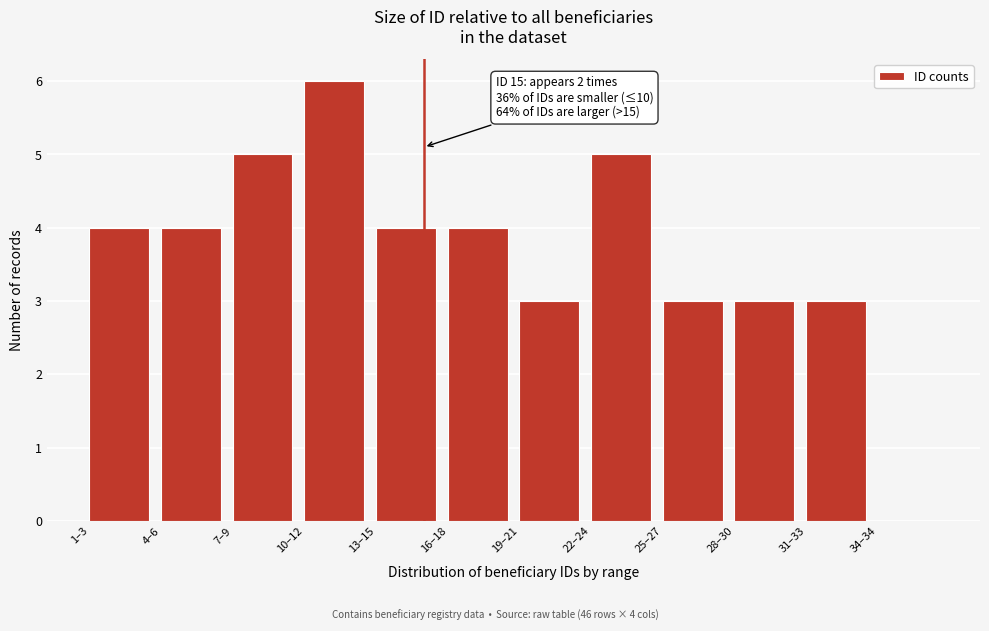

Reading left to right, what are all the values shown in this chart?

1–3=4	4–6=4	7–9=5	10–12=6	13–15=4	16–18=4	19–21=3	22–24=5	25–27=3	28–30=3	31–33=3	34–34=0